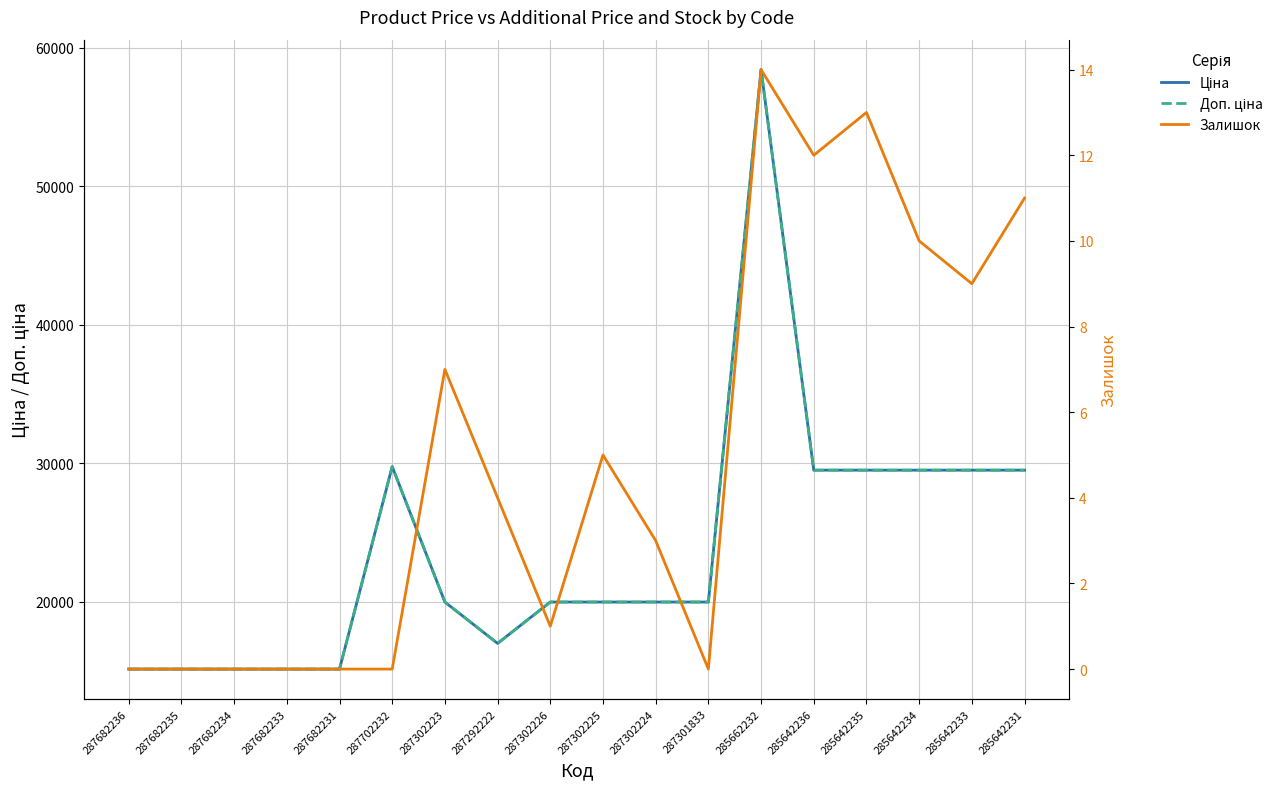

What position from the left is 287302226?

9